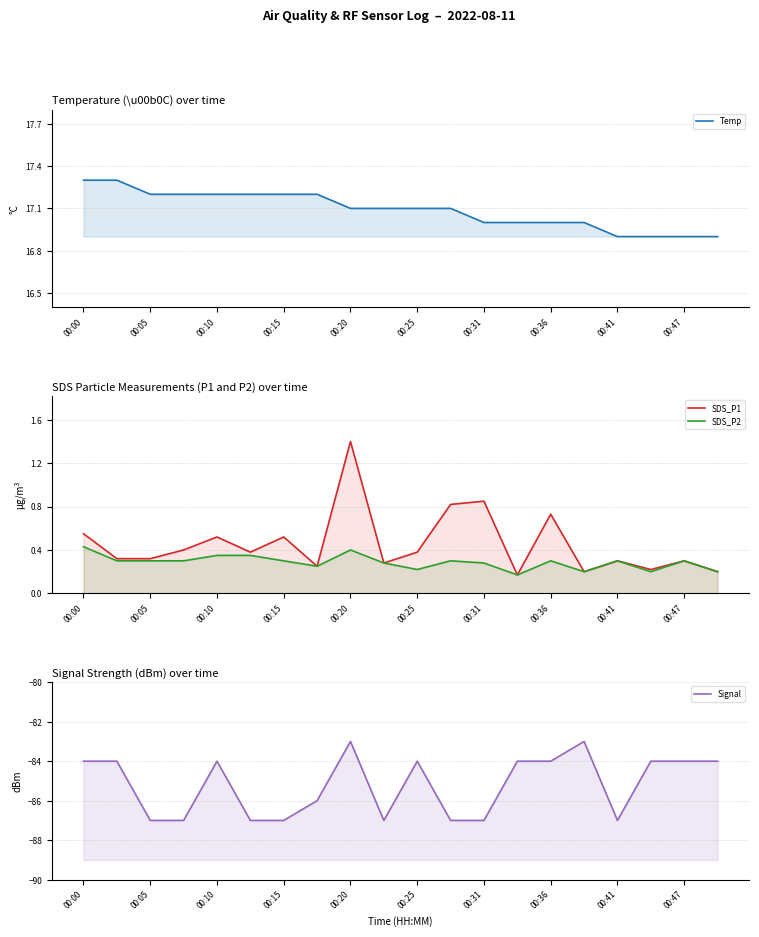

Which category has the lowest value in the SDS_P2 series?

13